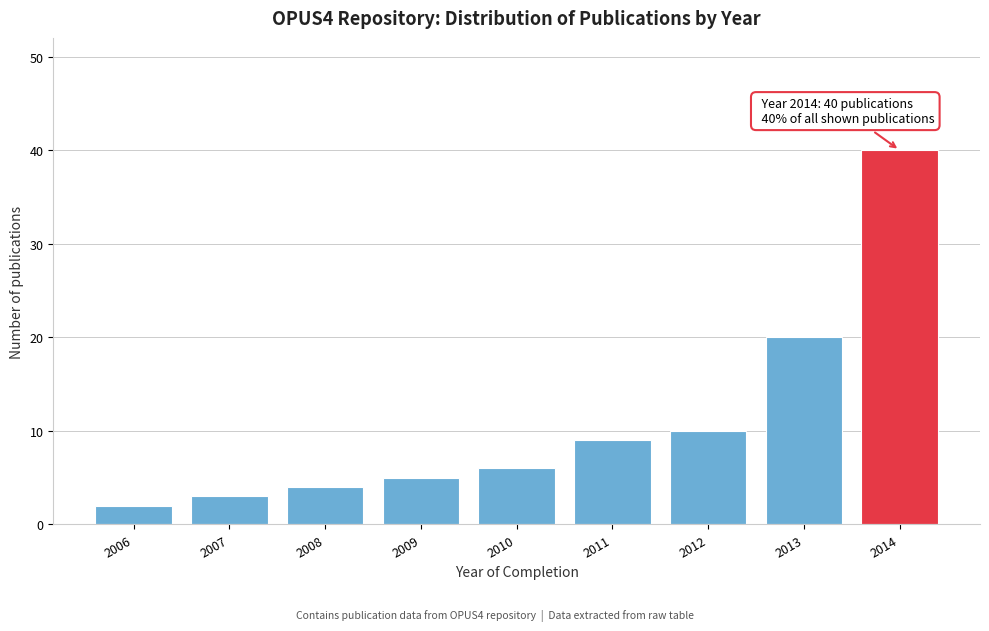

Reading left to right, list all the values displayed in this chart.

2006=2	2007=3	2008=4	2009=5	2010=6	2011=9	2012=10	2013=20	2014=40